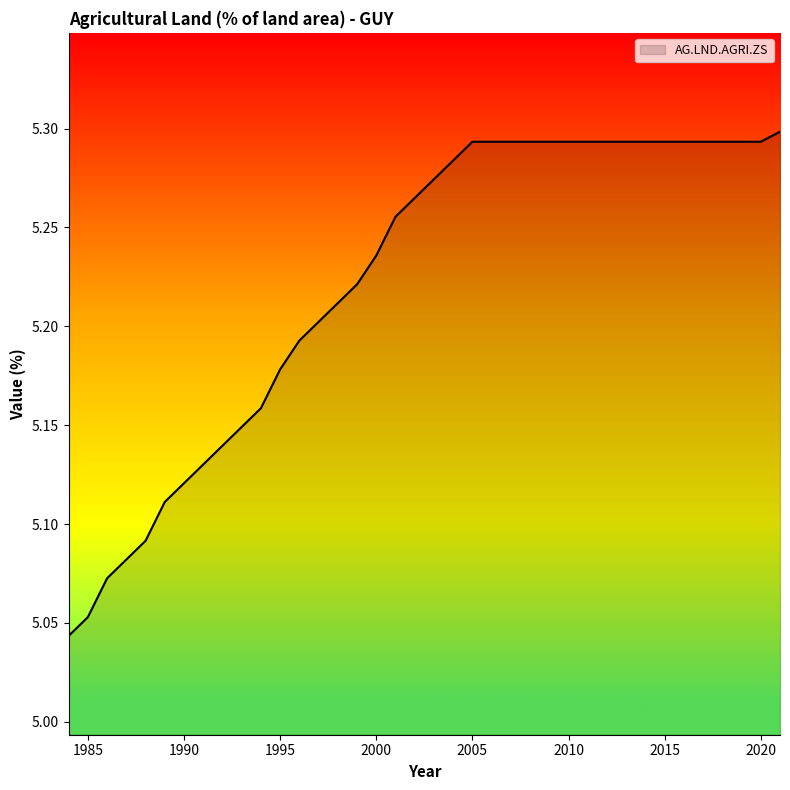

What is the difference between the maximum and minimum values?

0.3